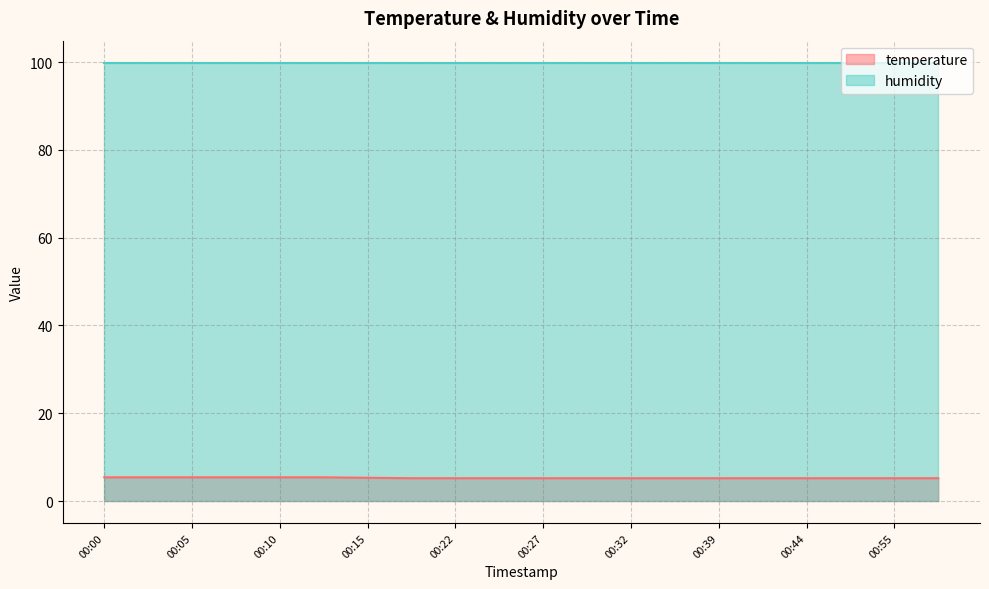

What is the maximum value shown in the chart?

99.9